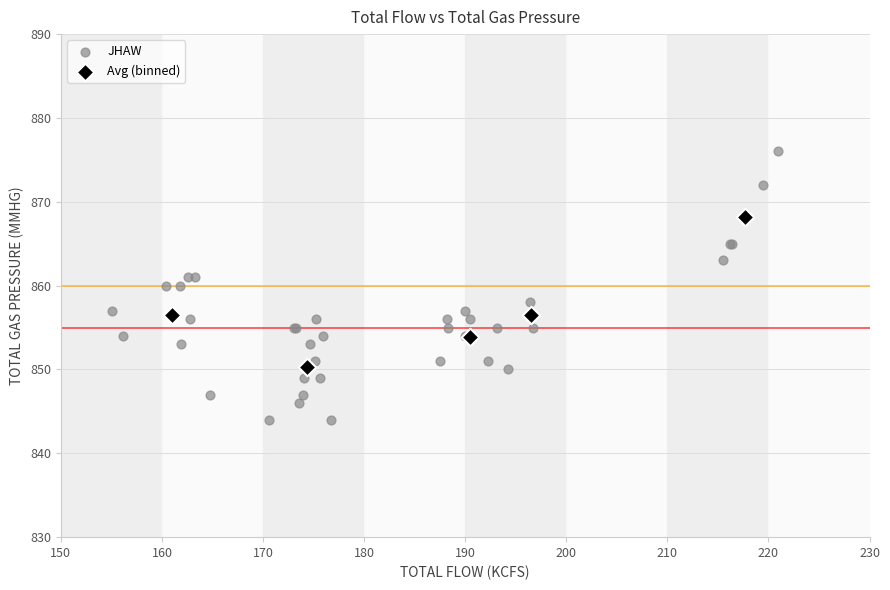

Which series reaches the minimum Y coordinate?

JHAW